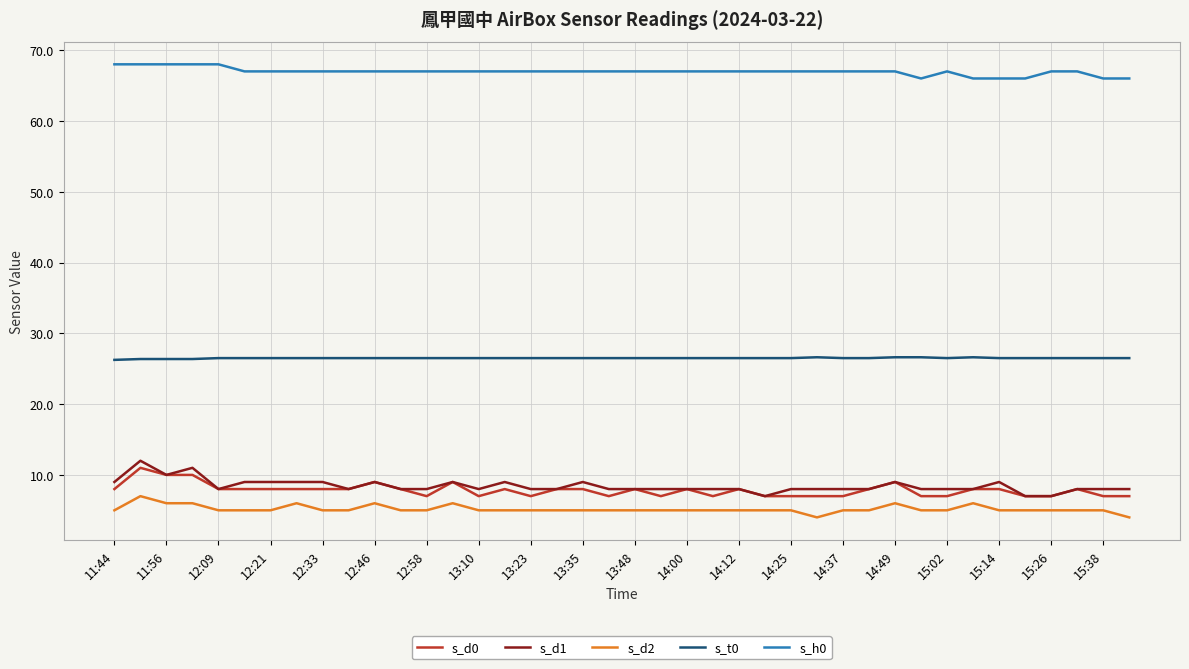

True or false: s_d2 and s_d1 cross at least once.

False